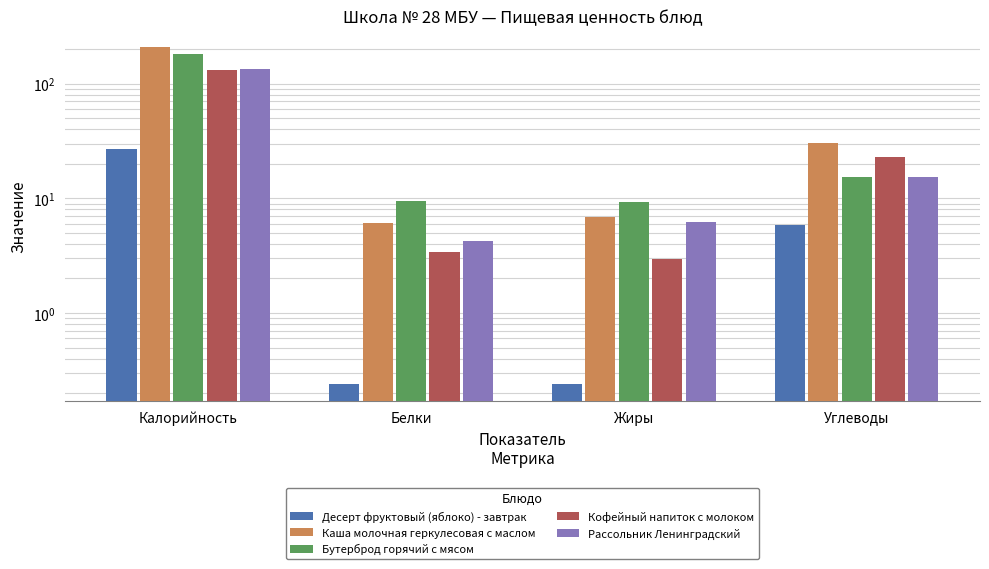

The Каша молочная геркулесовая с маслом series shows 16.7 at Углеводы. True or false?

False